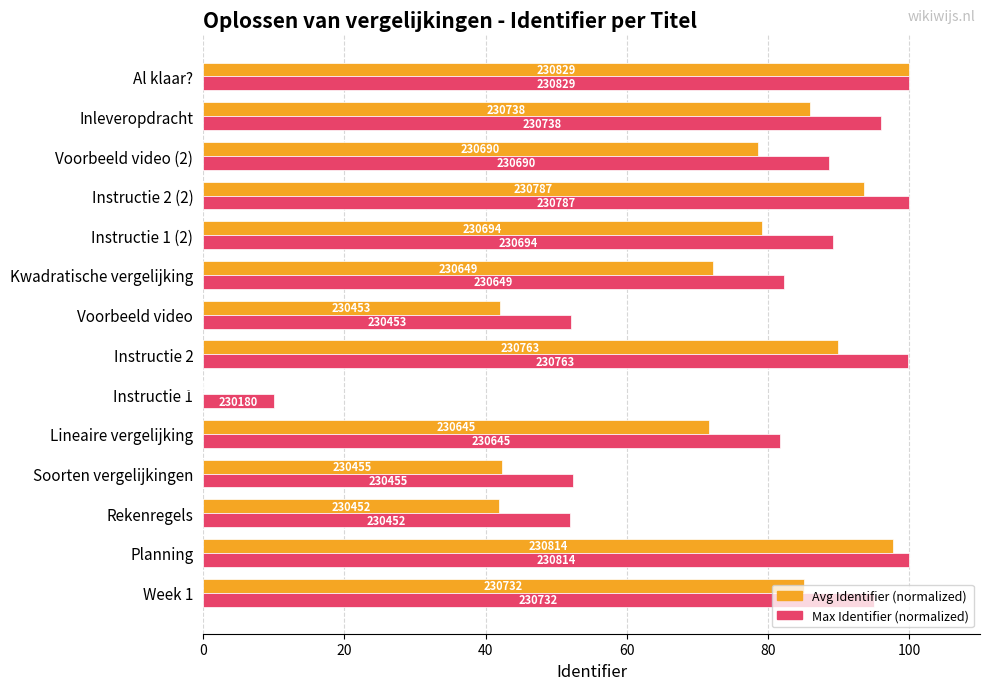

What are all the series names shown in the legend?

Avg Identifier (normalized), Max Identifier (normalized)